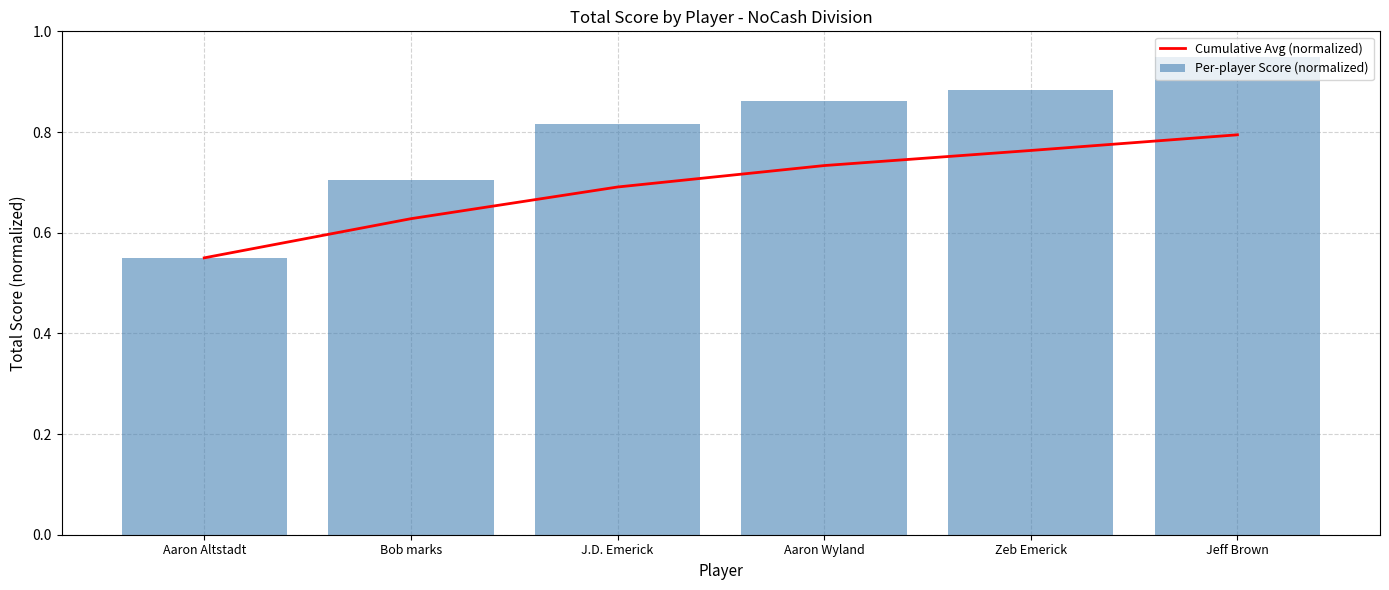

How many groups of bars are there?

6